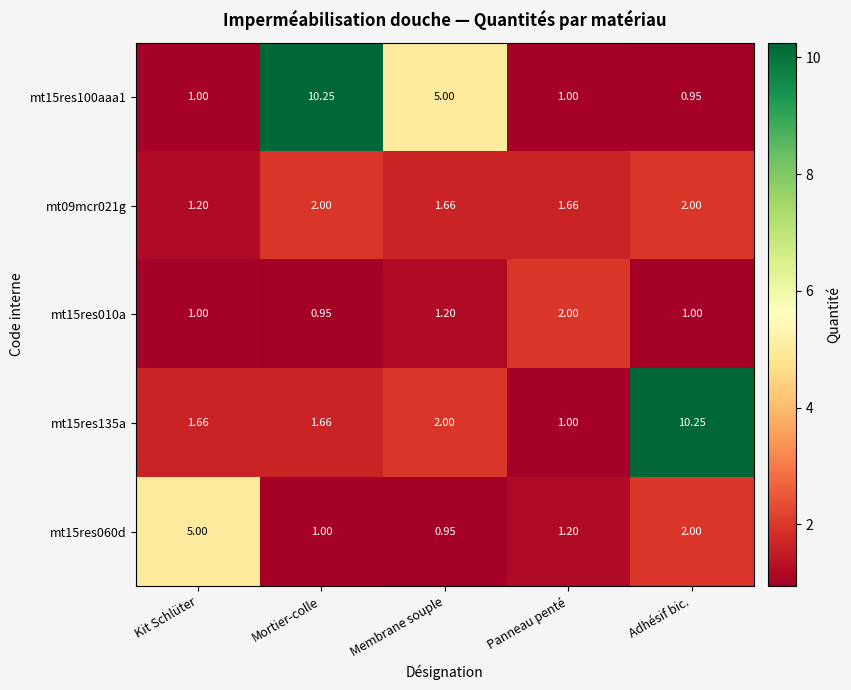

Where is mt15res100aaa1 nearest to the value 5?

Membrane souple